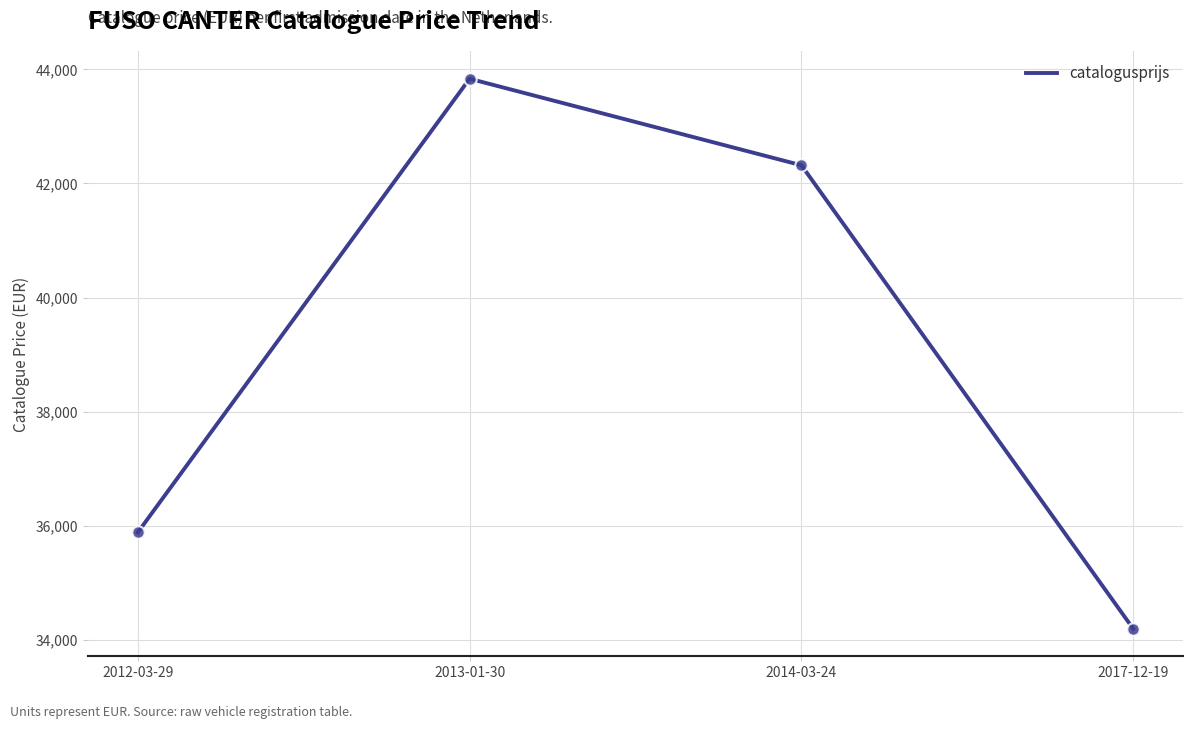

What is the change in value from 2012-03-29 to 2014-03-24?

+6436